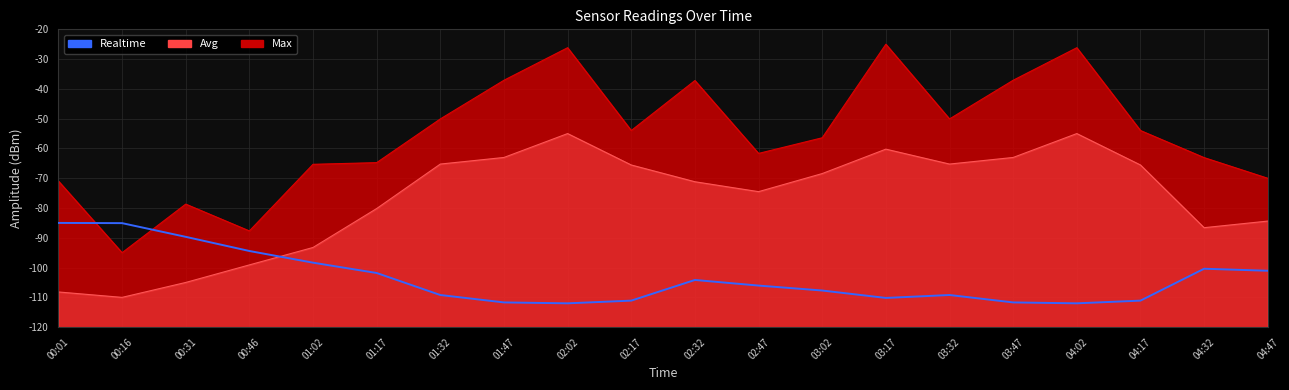

What is the label of the 1st point from the left?

00:01